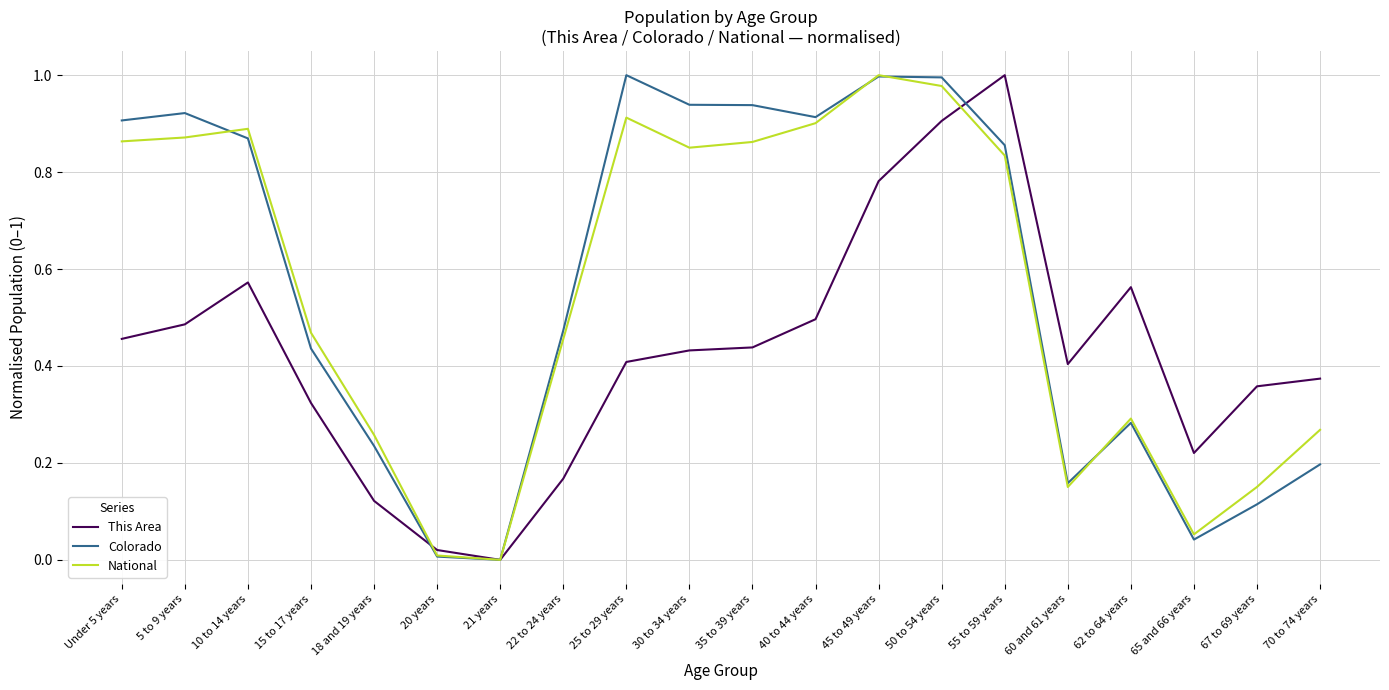

After their last crossing, which series has the higher values: This Area or National?

This Area